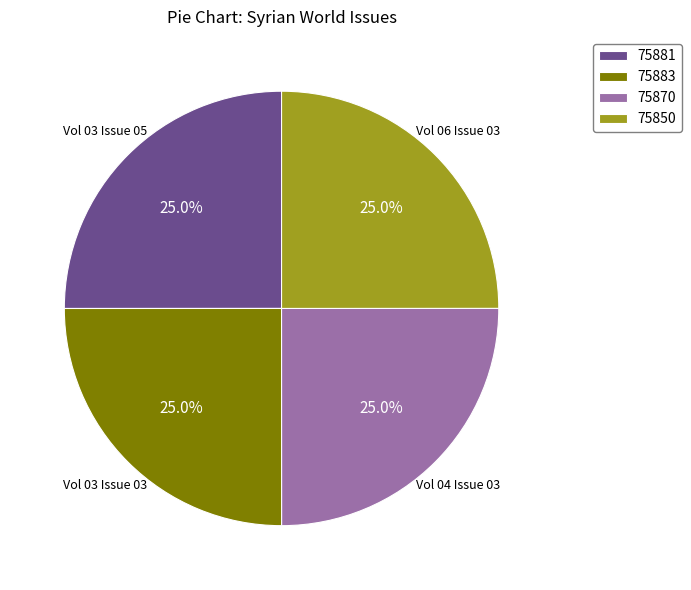

Does any single category account for the majority?

No